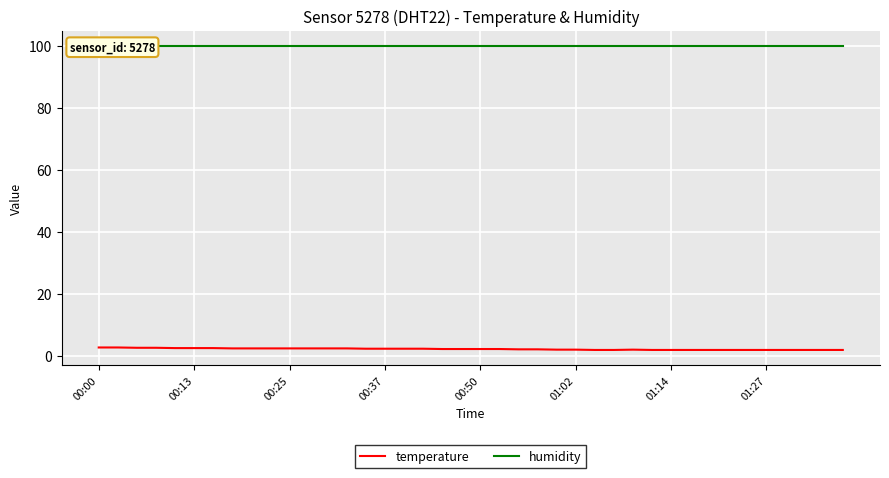

Rank the series by their maximum value, from highest to lowest.

humidity, temperature